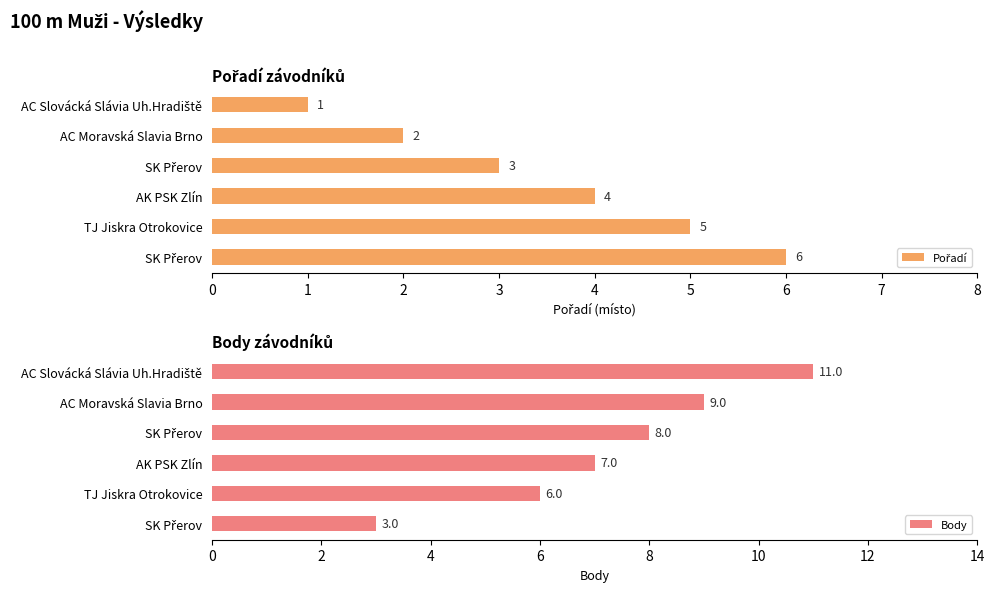

Which series has the largest range (max minus min)?

Body